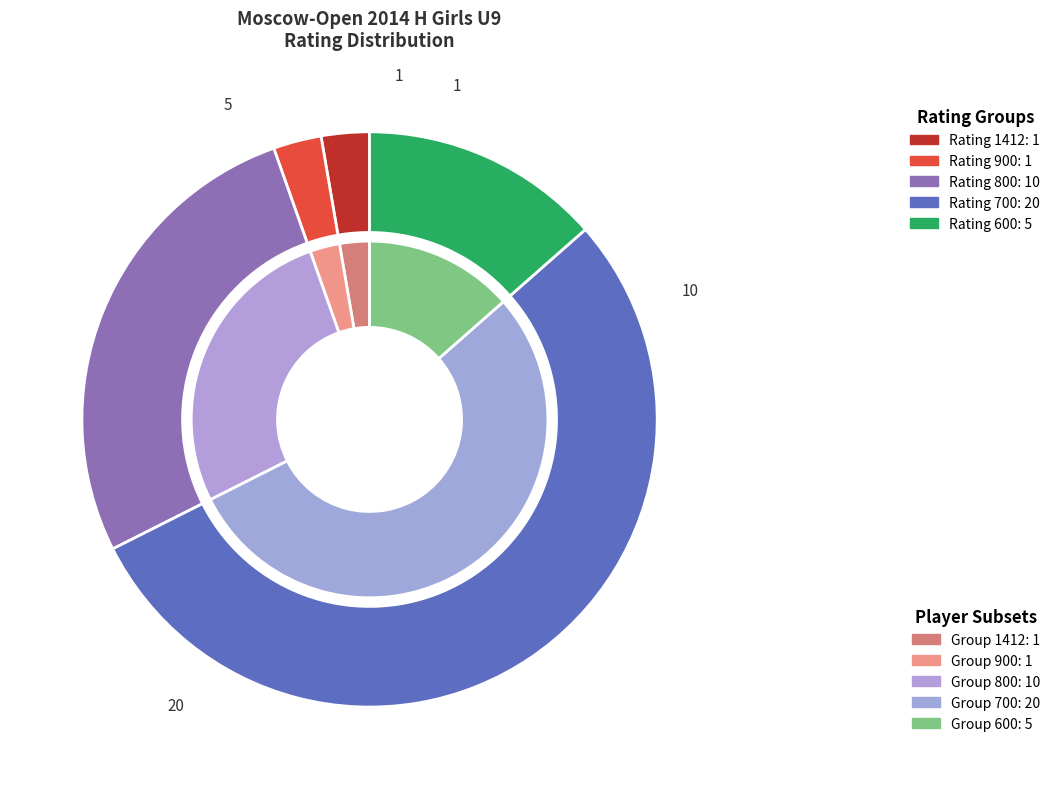

What is the largest slice in the pie chart?

700